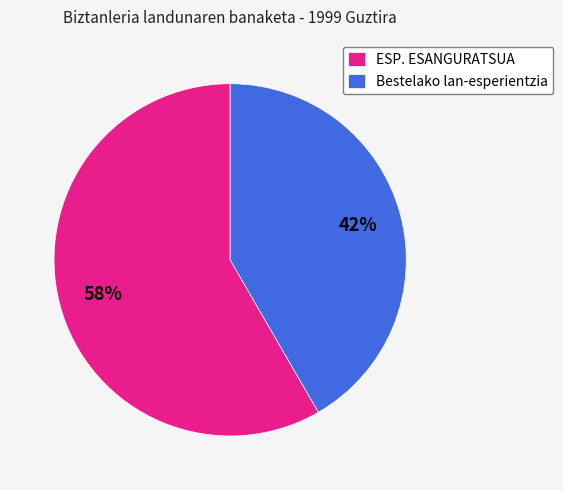

How many segments does this pie chart have?

2